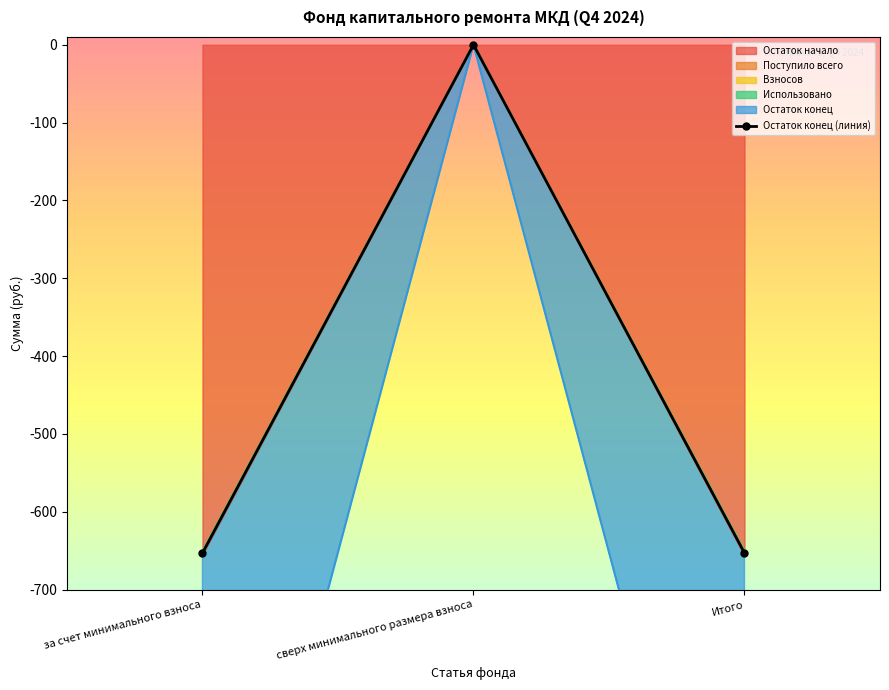

What is the smallest value displayed?

-653.0